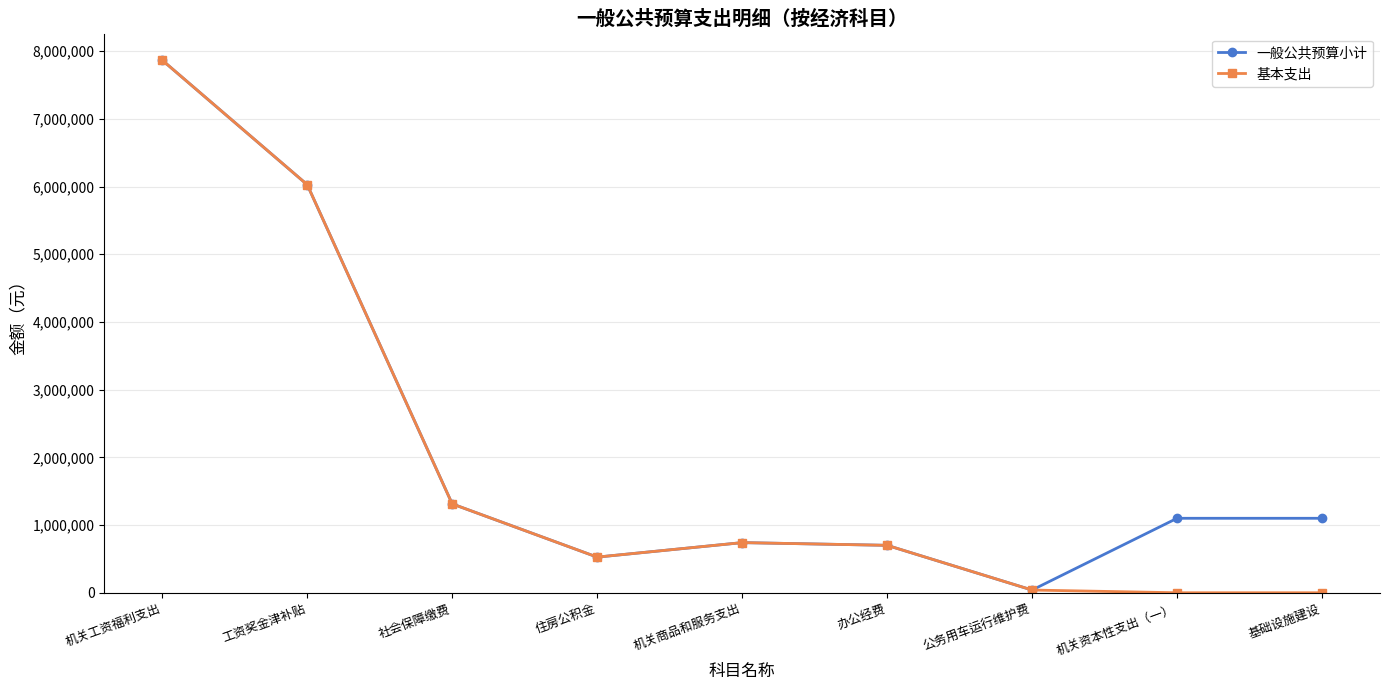

What is the difference between the maximum and minimum values in the 基本支出 series?

7866866.2